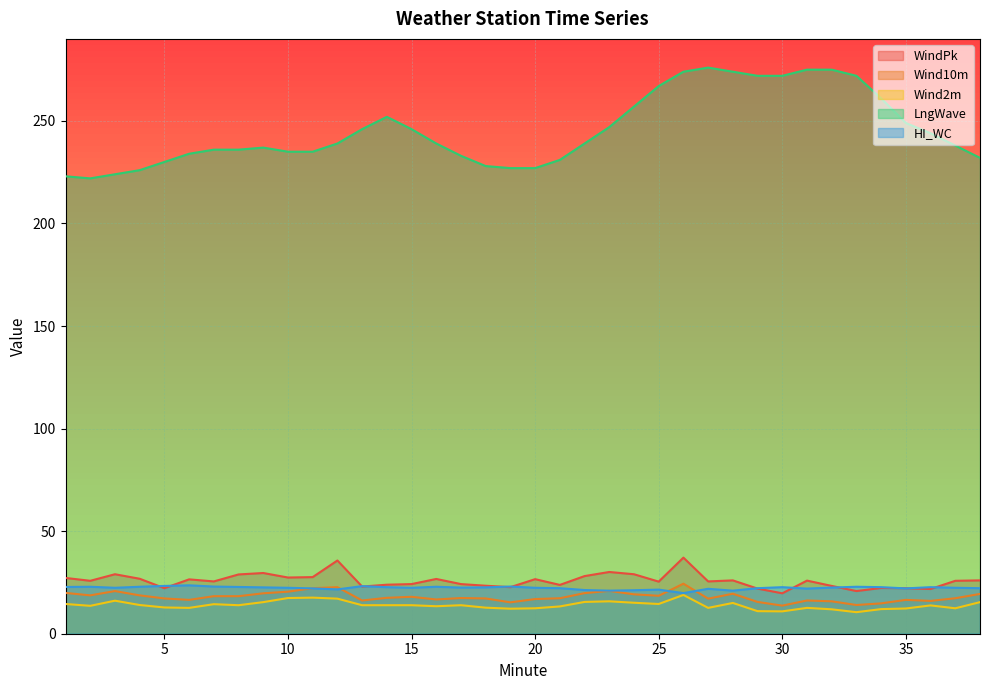

At which category does WindPk reach its first local peak?

3